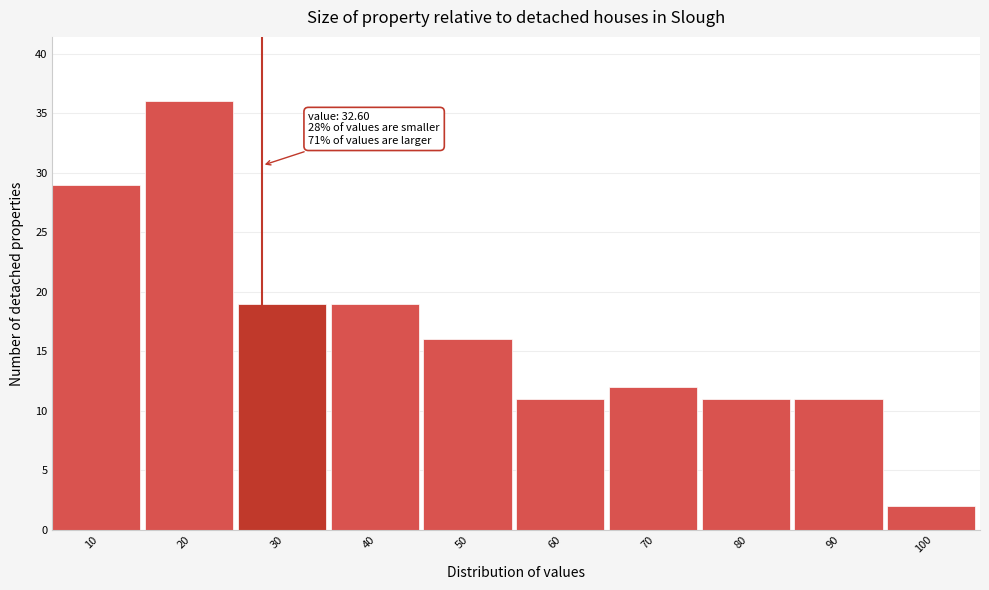

Reading right to left, what are all the values shown in this chart?

100=2	90=11	80=11	70=12	60=11	50=16	40=19	30=19	20=36	10=29